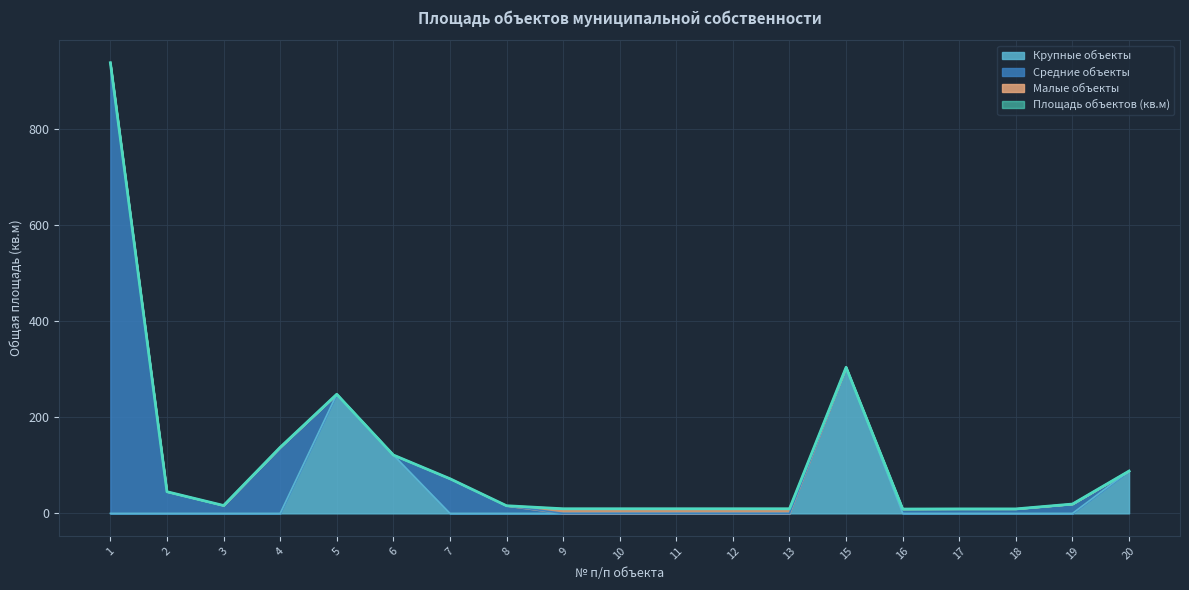

Which category has the lowest value in the Крупные объекты series?

1